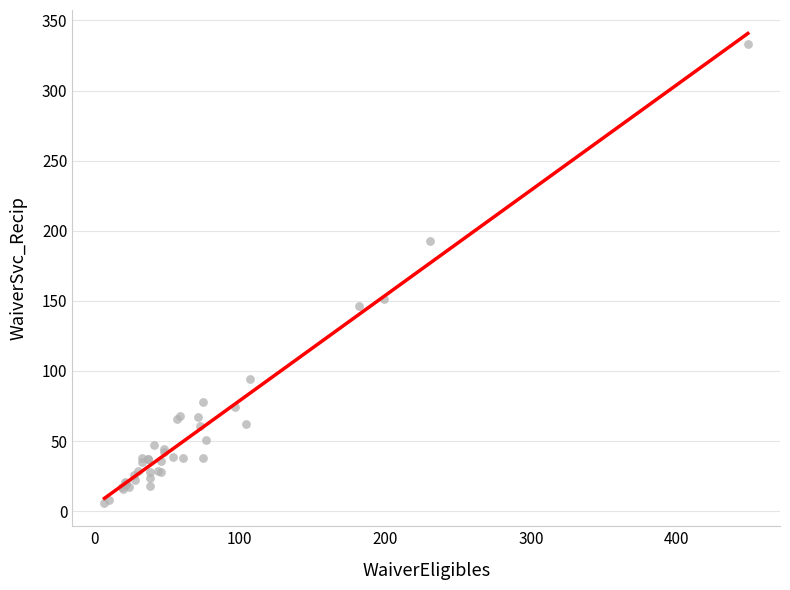

What Y value in the scatter plot is closest to 169?

151